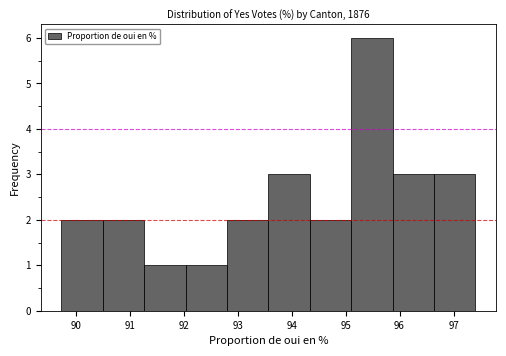

Reading left to right, list every bar in this chart as the range it spans on the x-axis followed by its height. Neither the bar edges nor the heights are printed on the chart, so give them approximately, as read against the axes.

89.7 to 90.5: 2
90.5 to 91.3: 2
91.3 to 92.0: 1
92.0 to 92.8: 1
92.8 to 93.6: 2
93.6 to 94.3: 3
94.3 to 95.1: 2
95.1 to 95.9: 6
95.9 to 96.6: 3
96.6 to 97.4: 3